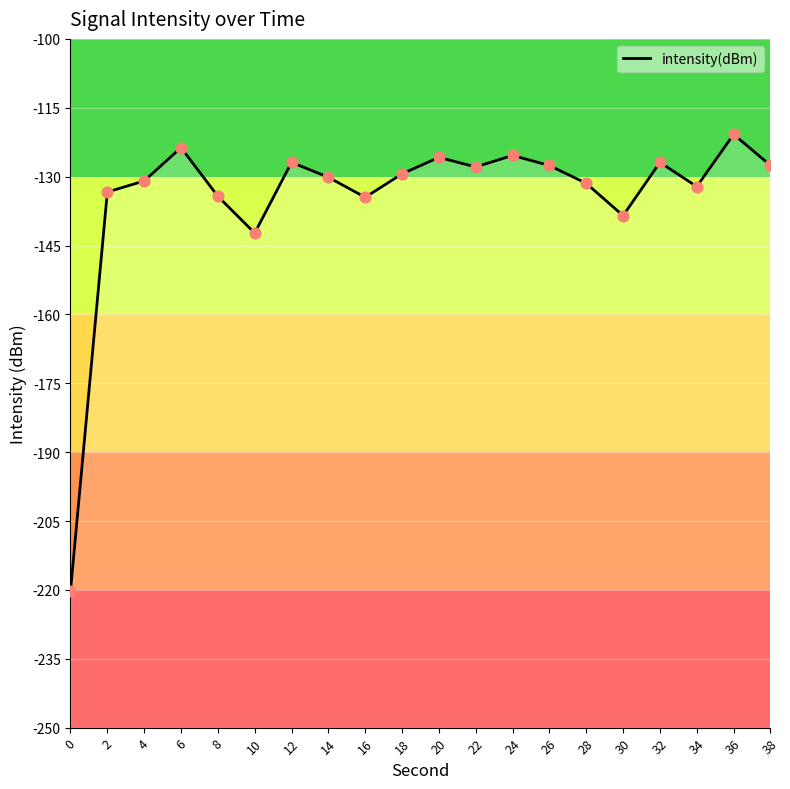

What is the change in value from 12 to 36?

+6.1